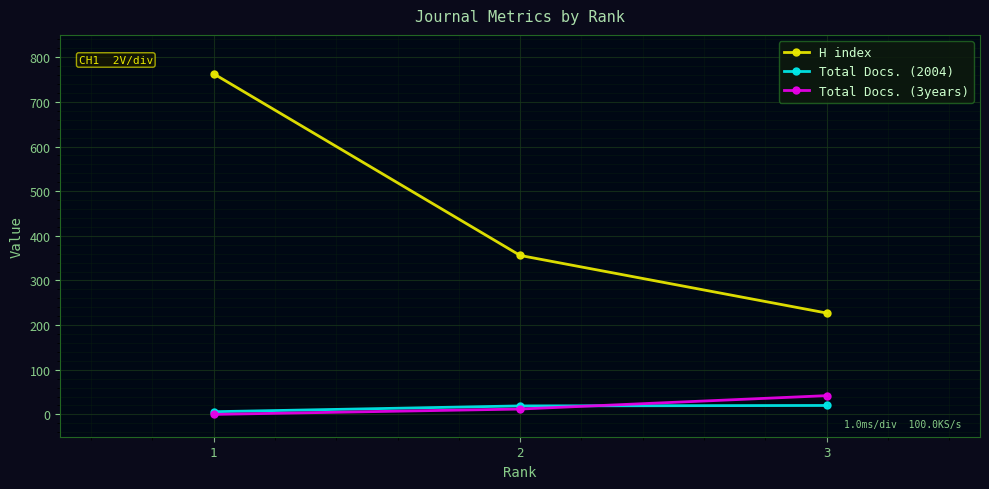

What is the maximum value shown in the chart?

763